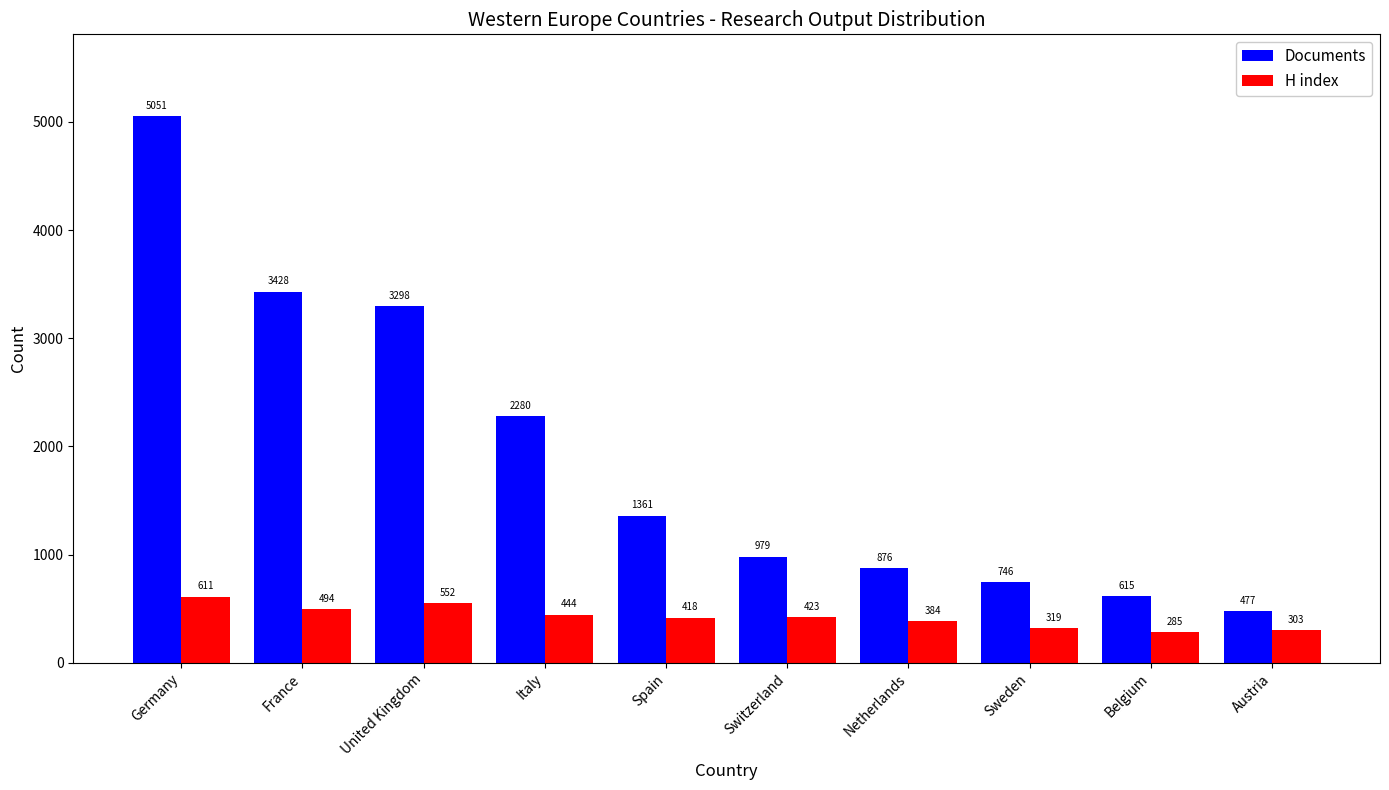

Reading left to right, what are all the values shown in this chart?

Documents: Germany=5051	France=3428	United Kingdom=3298	Italy=2280	Spain=1361	Switzerland=979	Netherlands=876	Sweden=746	Belgium=615	Austria=477
H index: Germany=611	France=494	United Kingdom=552	Italy=444	Spain=418	Switzerland=423	Netherlands=384	Sweden=319	Belgium=285	Austria=303